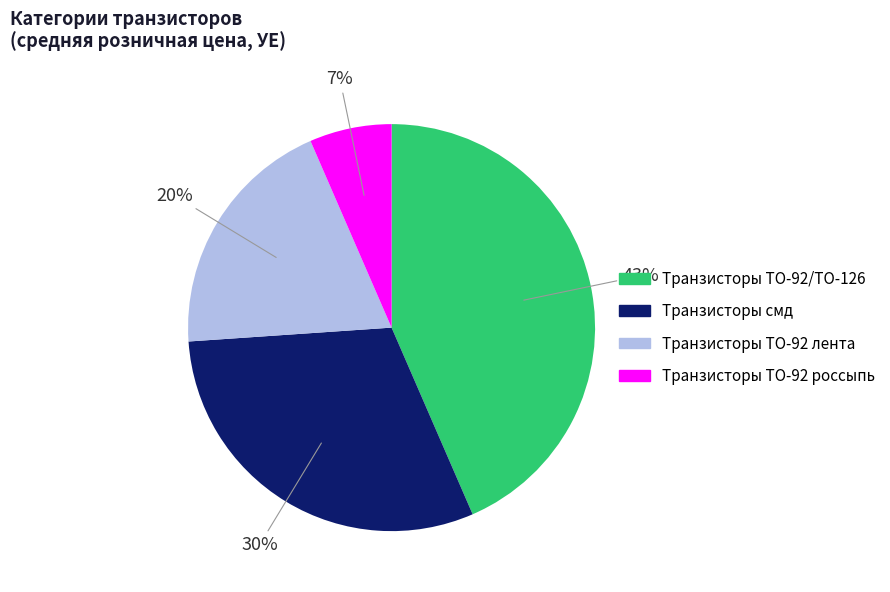

Does Транзисторы TO-92 лента account for over 50% of the chart?

No